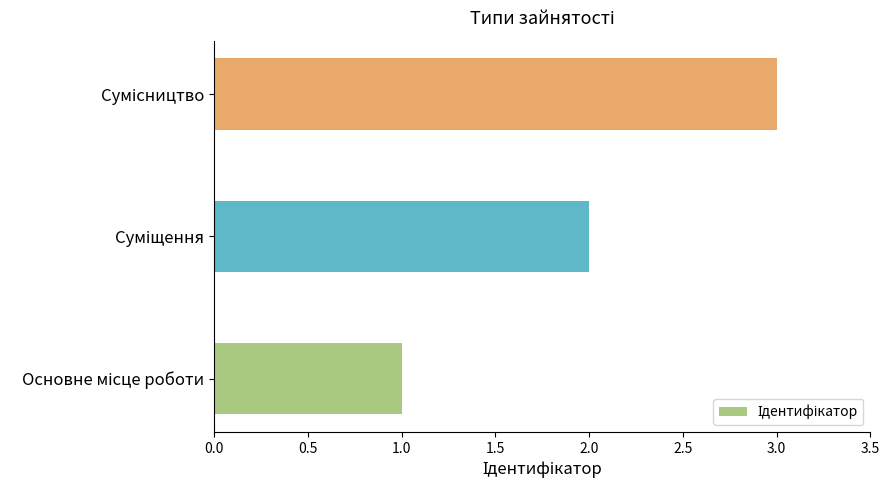

How many values are between 1 and 3?

3